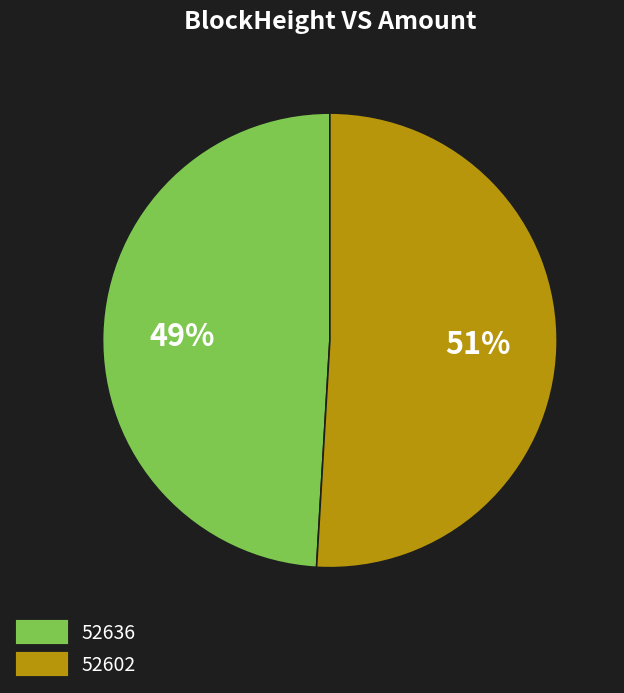

Is it true that 52636 is 12% of the pie?

False